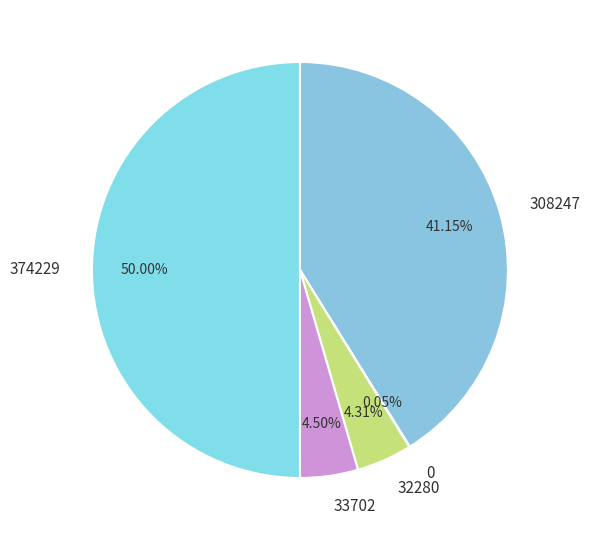

To the nearest percent, what portion does 308247 represent?

41%